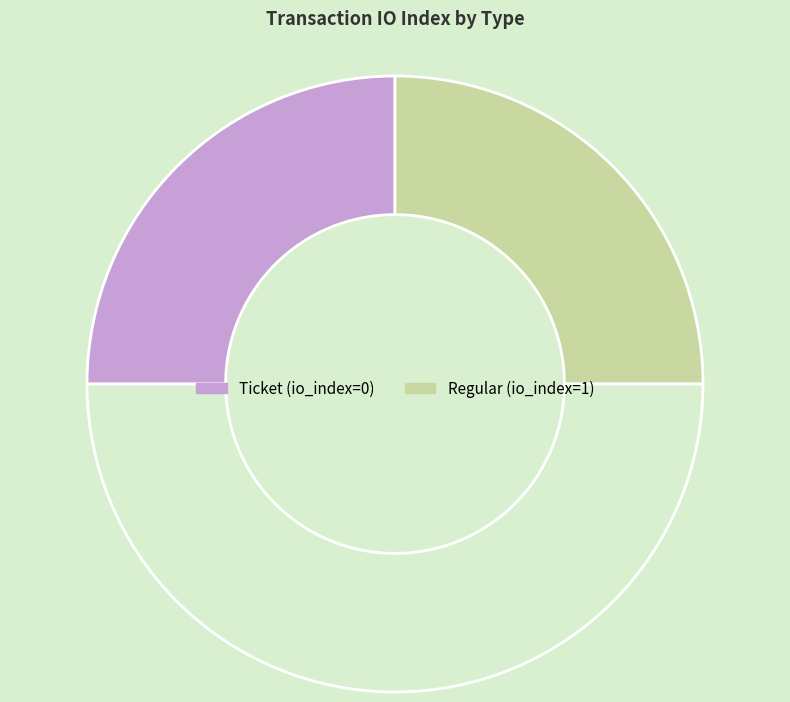

How many slices are in this pie chart?

3